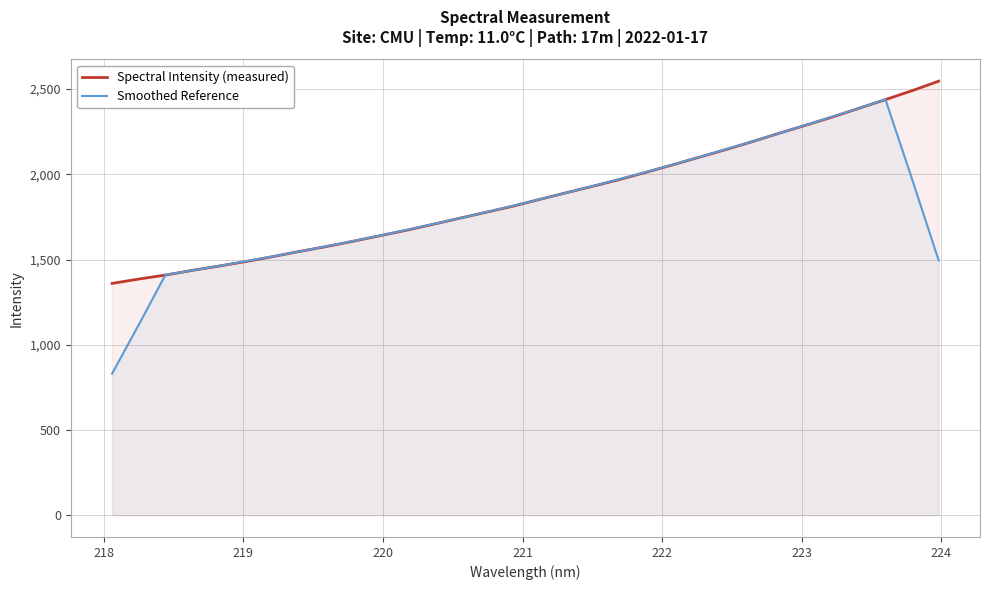

Which series has the widest spread of values?

Smoothed Reference